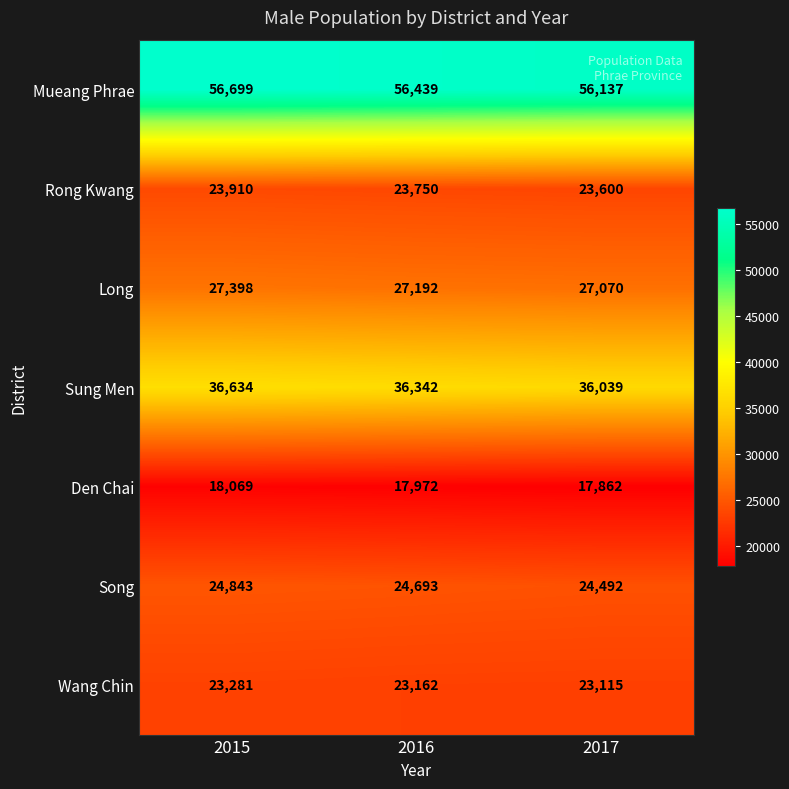

Reading left to right, what are all the values shown in this chart?

Mueang Phrae: 2015=56699	2016=56439	2017=56137
Rong Kwang: 2015=23910	2016=23750	2017=23600
Long: 2015=27398	2016=27192	2017=27070
Sung Men: 2015=36634	2016=36342	2017=36039
Den Chai: 2015=18069	2016=17972	2017=17862
Song: 2015=24843	2016=24693	2017=24492
Wang Chin: 2015=23281	2016=23162	2017=23115